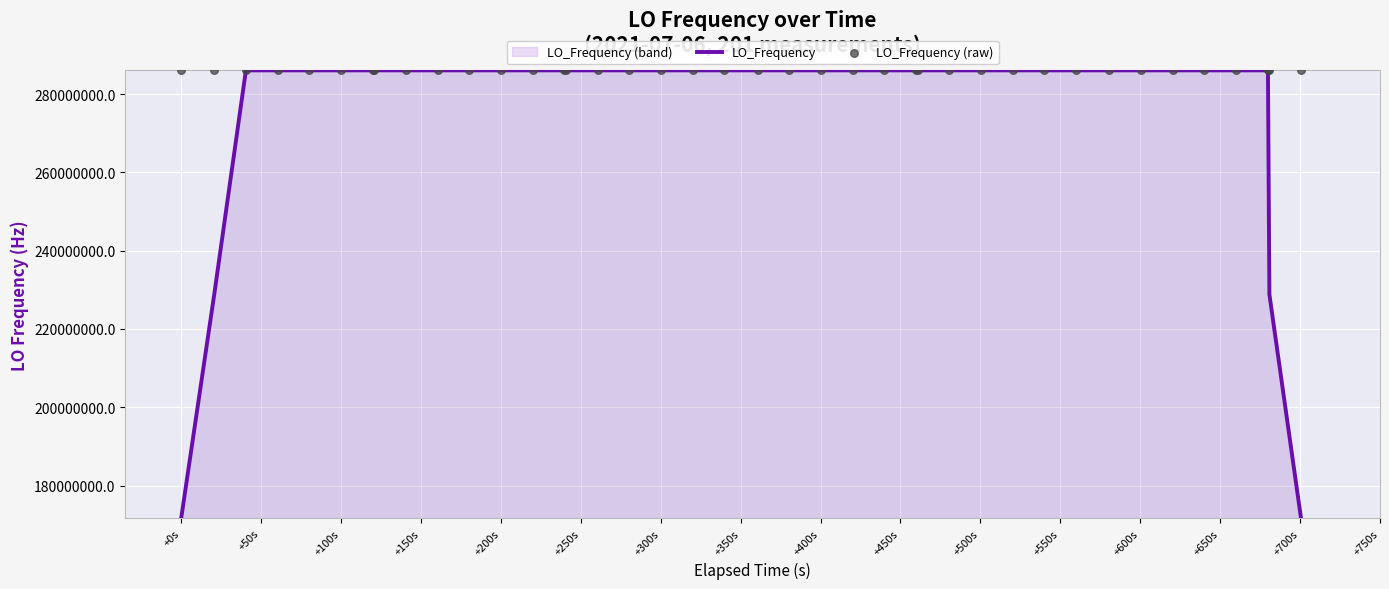

Which series has the largest total across all categories?

LO_Frequency (raw)